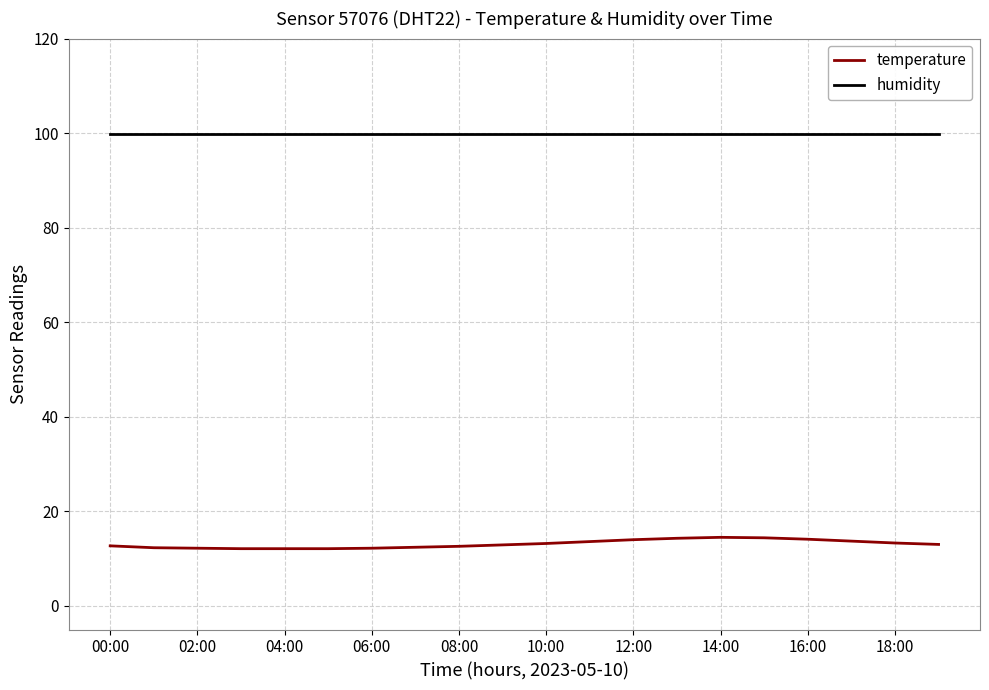

Which series has the widest spread of values?

temperature